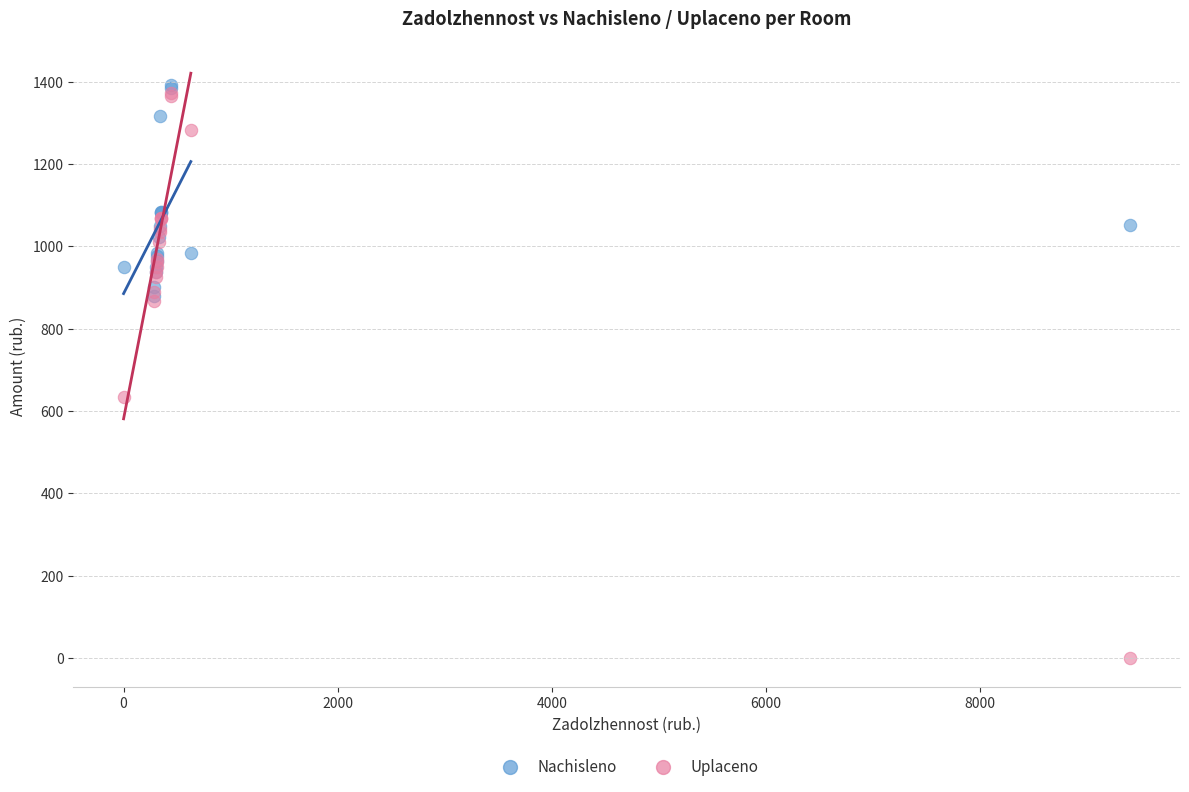

Across all series, what Y value is closest to 695?

633.6